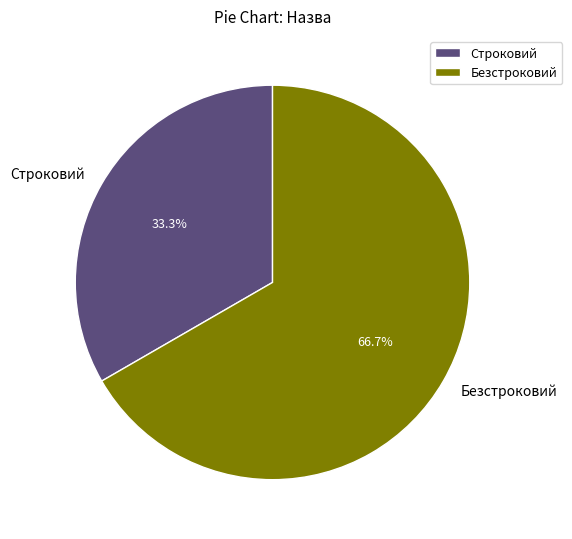

Which slice represents more than half of the pie?

Безстроковий